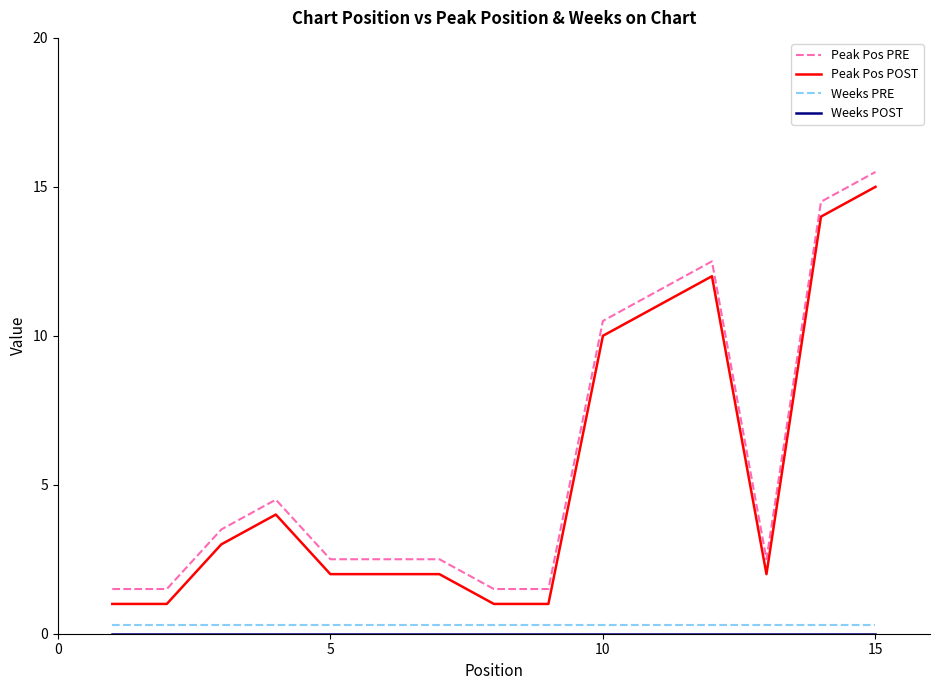

What is the difference between the maximum and minimum values in the Peak Pos PRE series?

14.0